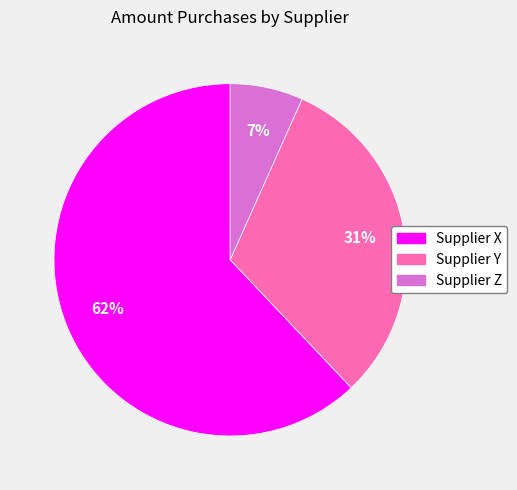

Does Supplier Z account for over 50% of the chart?

No